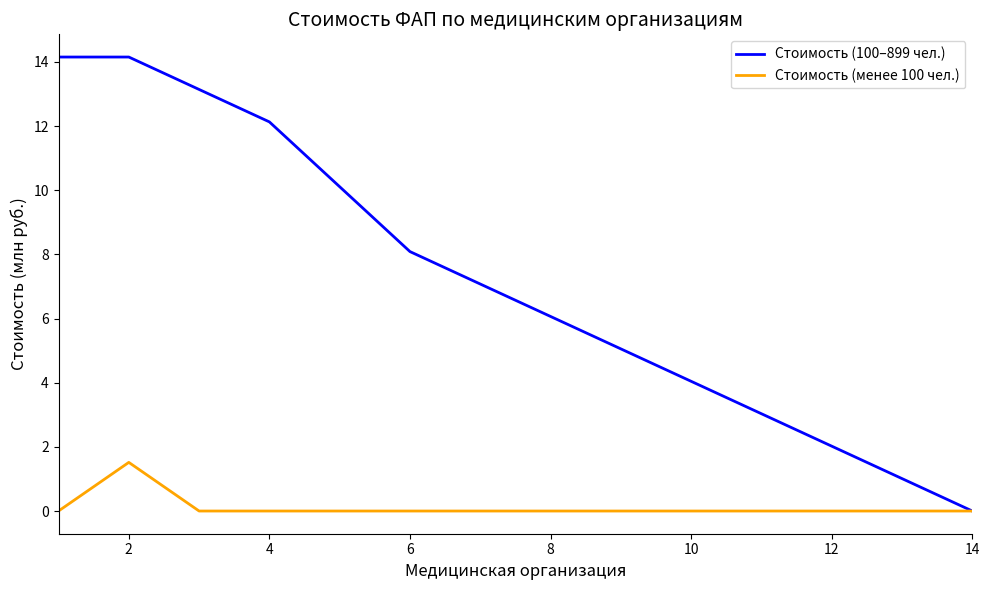

Which series has the widest spread of values?

Стоимость (100–899 чел.)